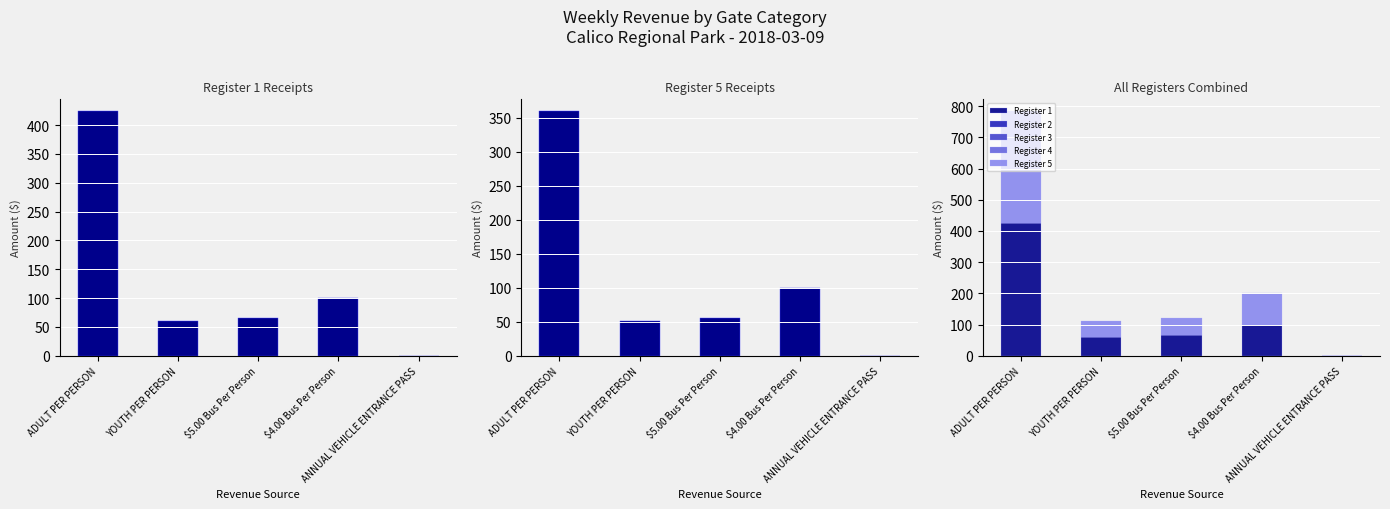

Reading left to right, list all the values displayed in this chart.

Register 1: 424	60	65	100	0
Register 5: 360	51	55	100	0
Register 2: 0	0	0	0	0
Register 3: 0	0	0	0	0
Register 4: 0	0	0	0	0